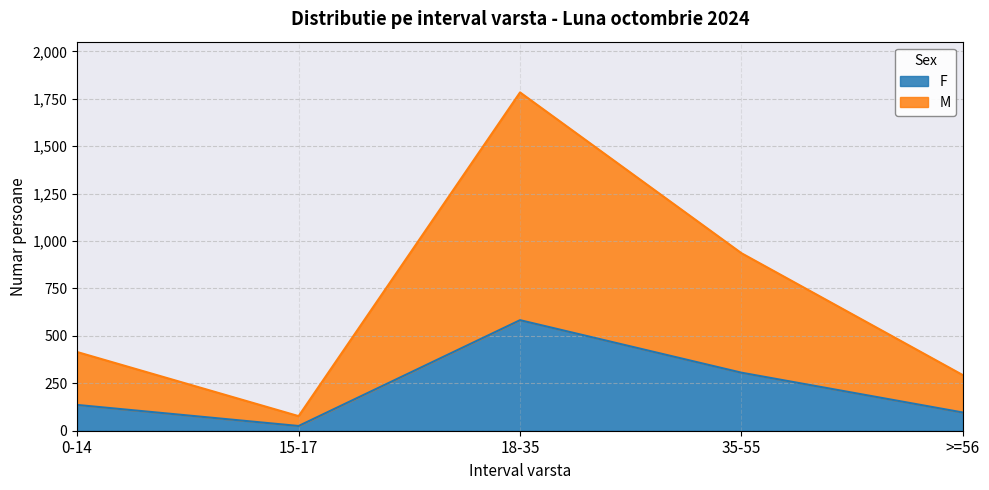

What is the total value across all series at >=56?

293